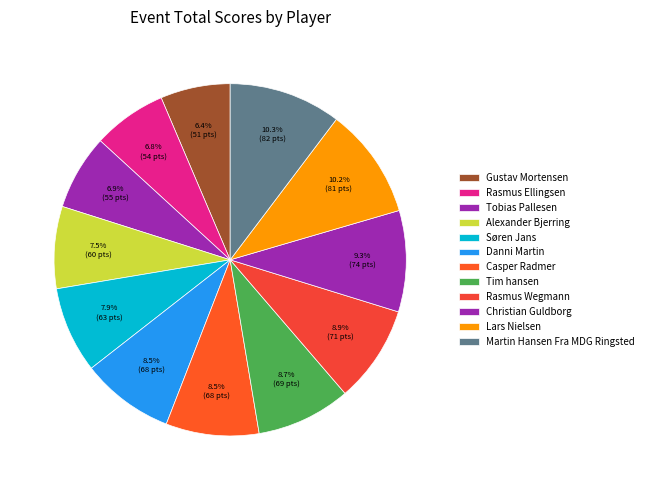

Rank the categories by value from highest to lowest.

Martin Hansen Fra MDG Ringsted, Lars Nielsen, Christian Guldborg, Rasmus Wegmann, Tim hansen, Danni Martin, Casper Radmer, Søren Jans, Alexander Bjerring, Tobias Pallesen, Rasmus Ellingsen, Gustav Mortensen